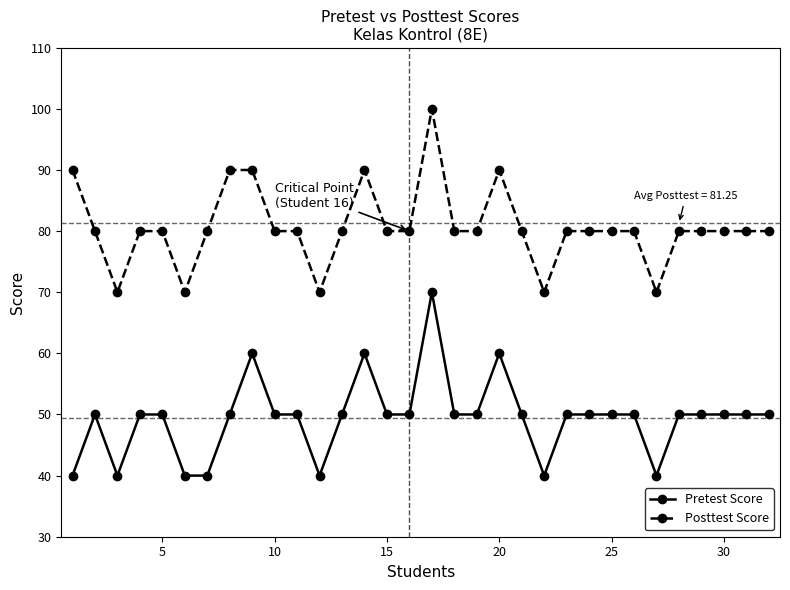

Rank the series by their maximum value, from lowest to highest.

Pretest Score, Posttest Score